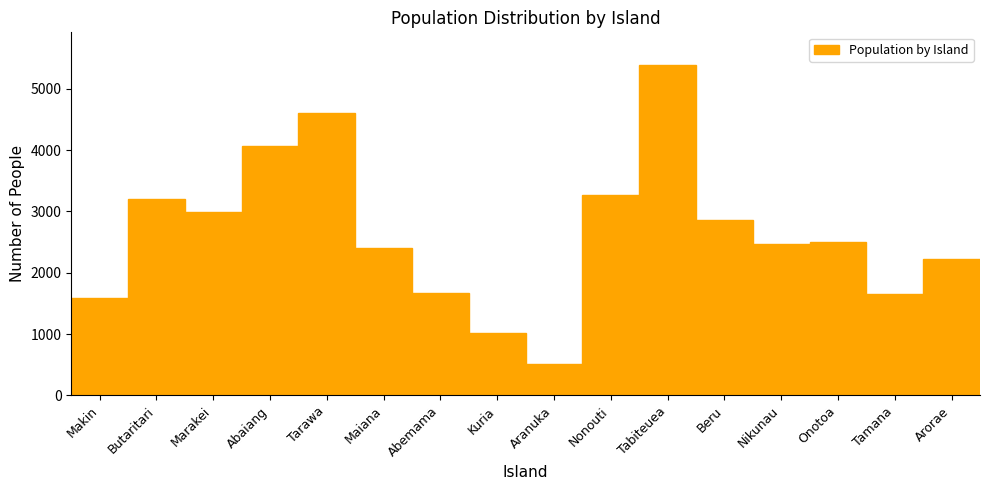

The chart shows a value of 699 at Onotoa. True or false?

False